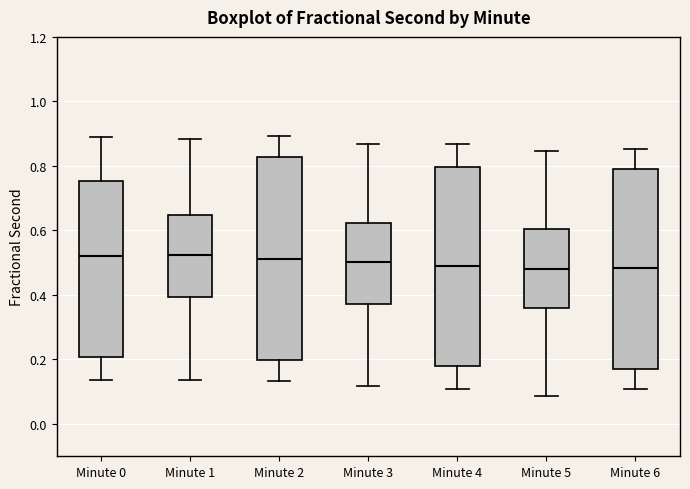

Reading left to right, read every box against the y-axis: the position of its median line, the range the box covers, and the ends of its whiskers. The values are not printed on the chart, so give them approximately, as read against the axis.

Minute 0: median 0.52, box 0.20 to 0.76, whiskers 0.14 to 0.88
Minute 1: median 0.52, box 0.40 to 0.64, whiskers 0.14 to 0.88
Minute 2: median 0.52, box 0.20 to 0.82, whiskers 0.14 to 0.90
Minute 3: median 0.50, box 0.38 to 0.62, whiskers 0.12 to 0.86
Minute 4: median 0.48, box 0.18 to 0.80, whiskers 0.10 to 0.86
Minute 5: median 0.48, box 0.36 to 0.60, whiskers 0.08 to 0.84
Minute 6: median 0.48, box 0.18 to 0.80, whiskers 0.10 to 0.86